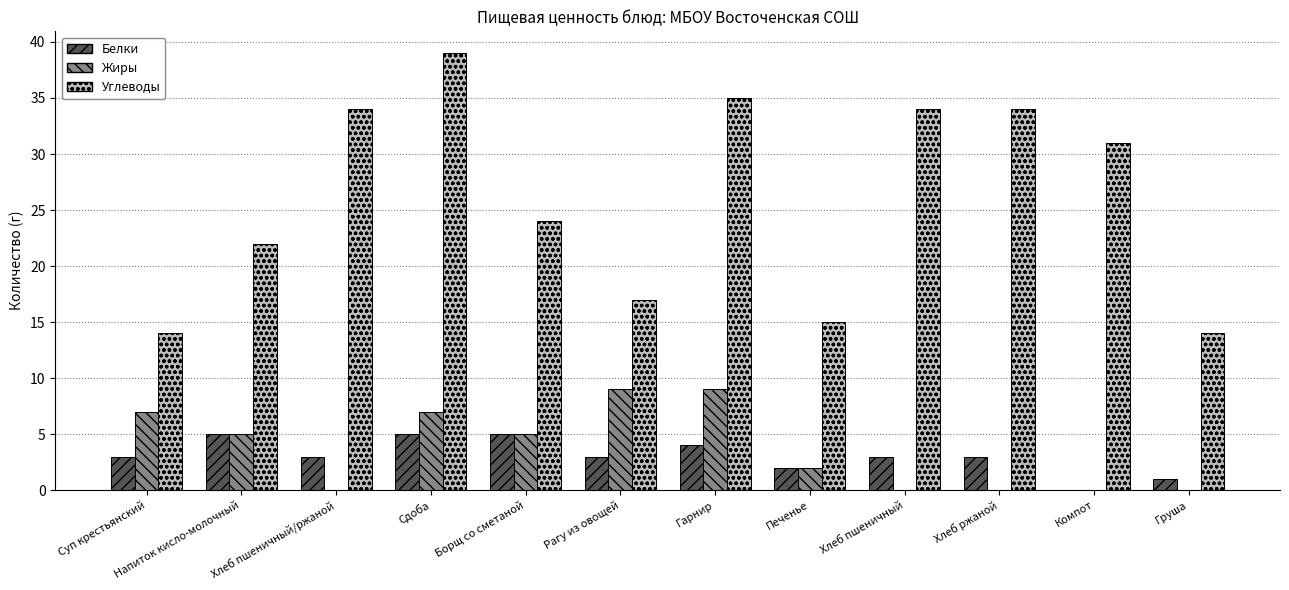

At which label does Углеводы reach its peak?

Сдоба